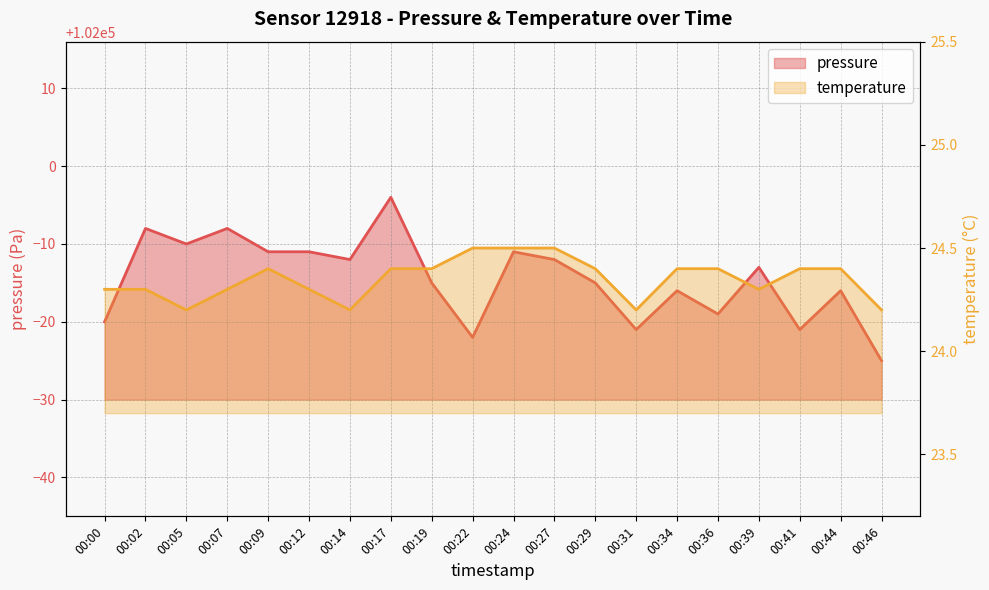

How many interior local peaks does the pressure series have?

7